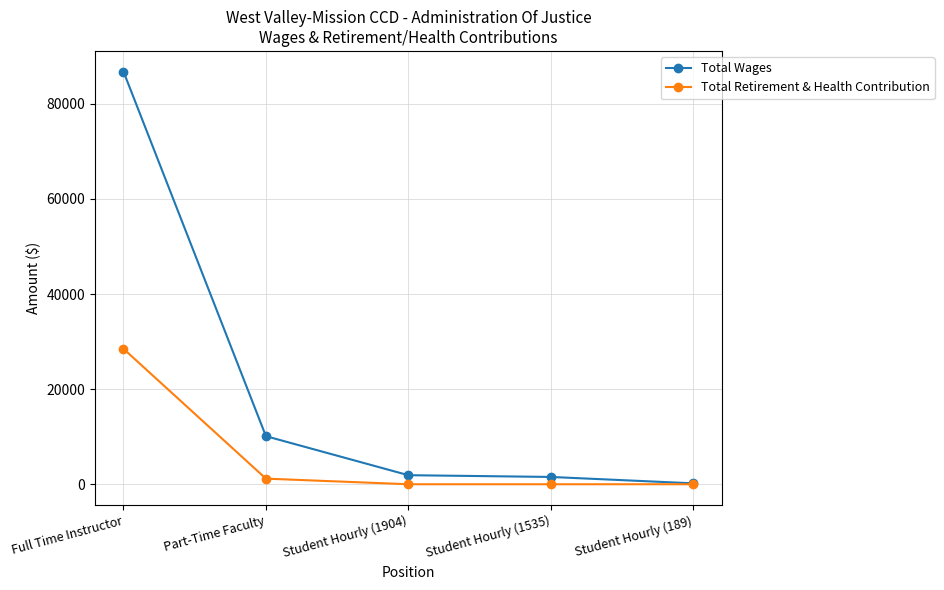

Where is Total Wages nearest to the value 43493?

Part-Time Faculty